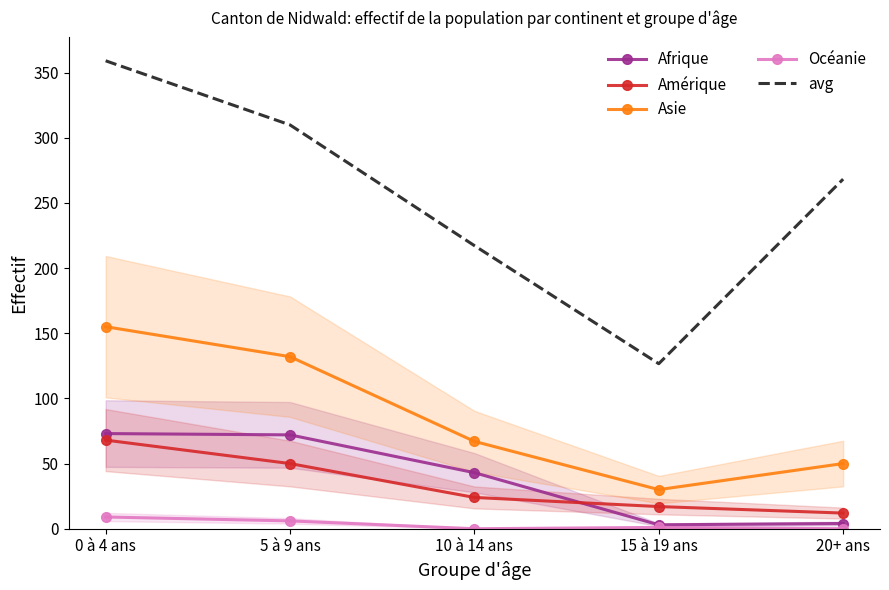

At which label does Océanie first exceed 1?

0 à 4 ans